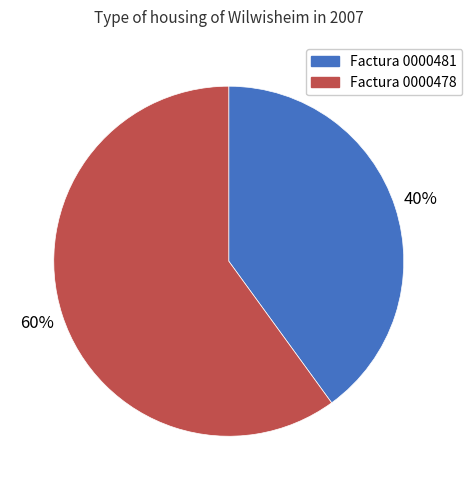

Is there a majority slice in this chart?

Yes